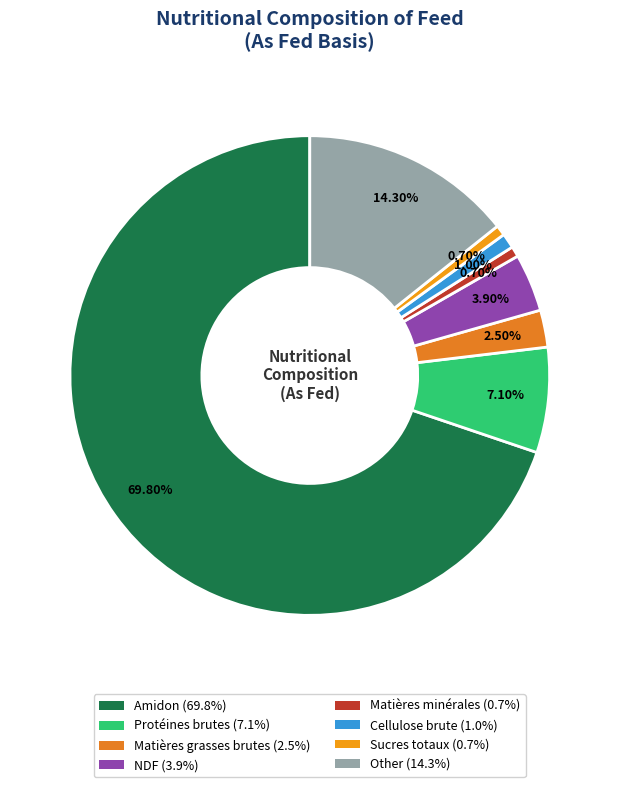

To the nearest percent, what is the difference between the largest and smallest slice percentages?

69%